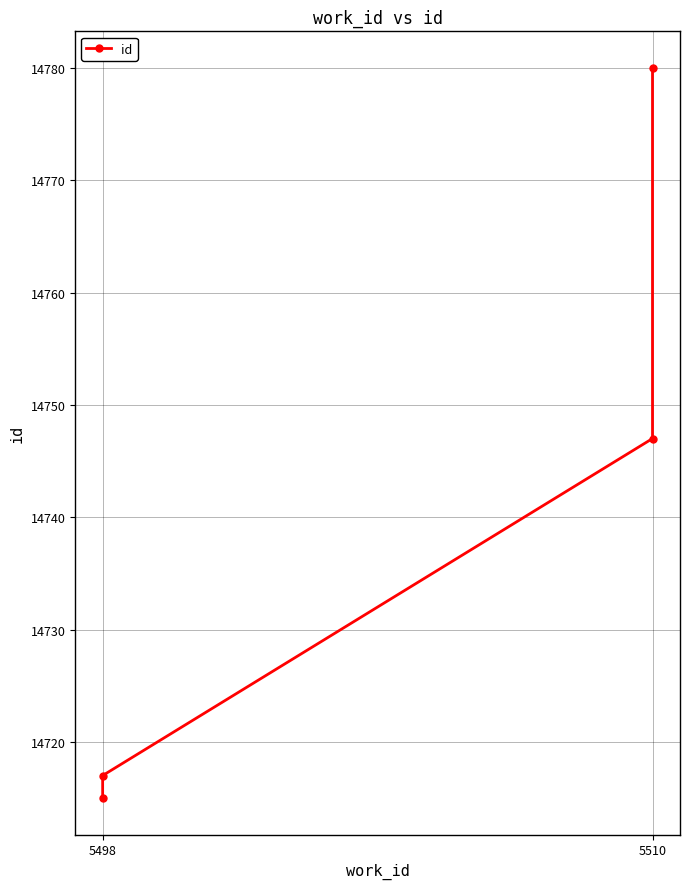

Is it true that the value at 5498 is 25552?

False